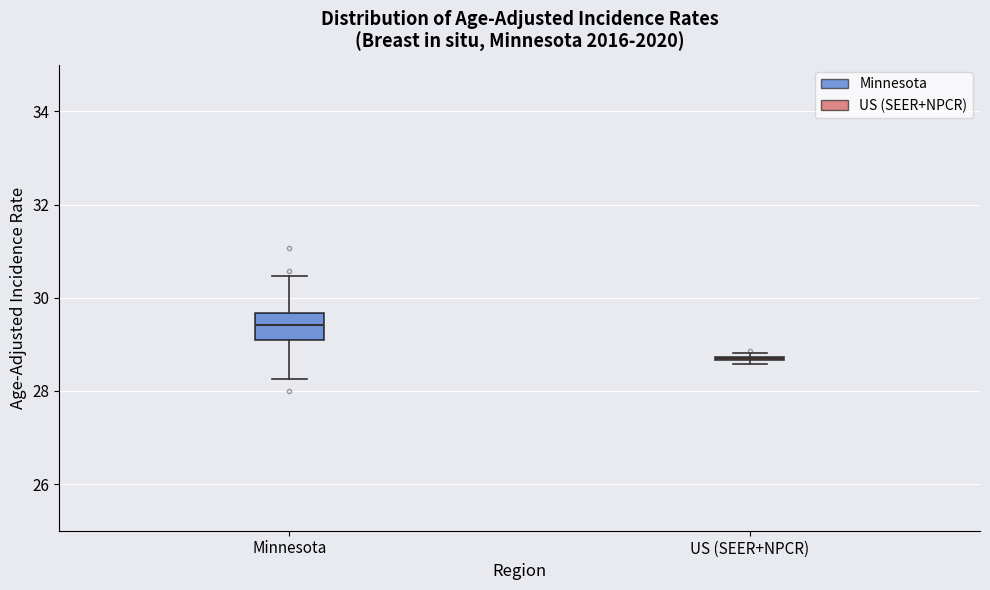

Comparing the boxes themselves (not the whiskers), which one is the tallest?

Minnesota